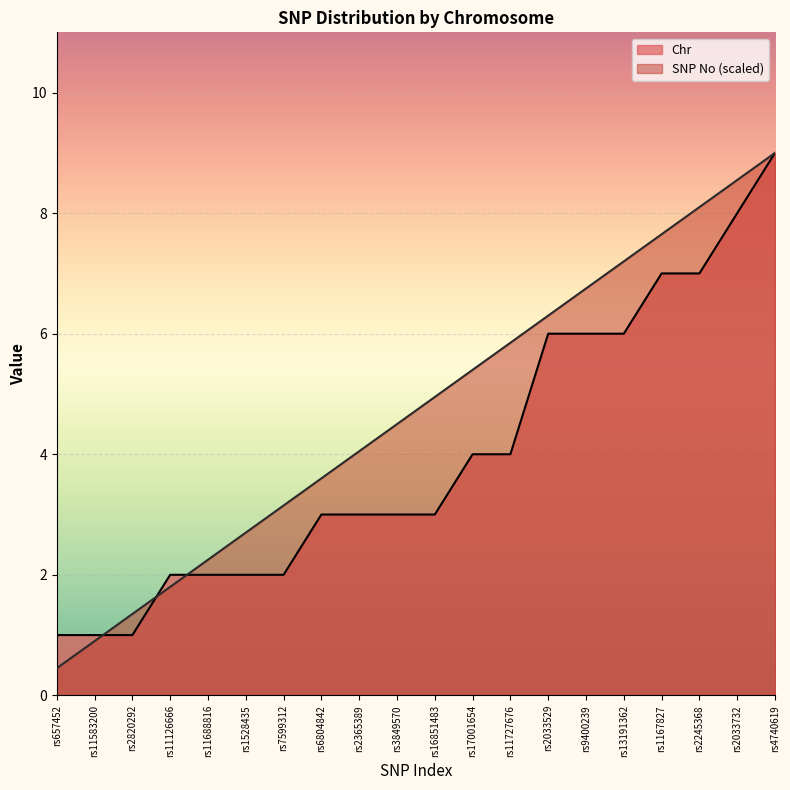

What is the average value of the Chr series?

4.0